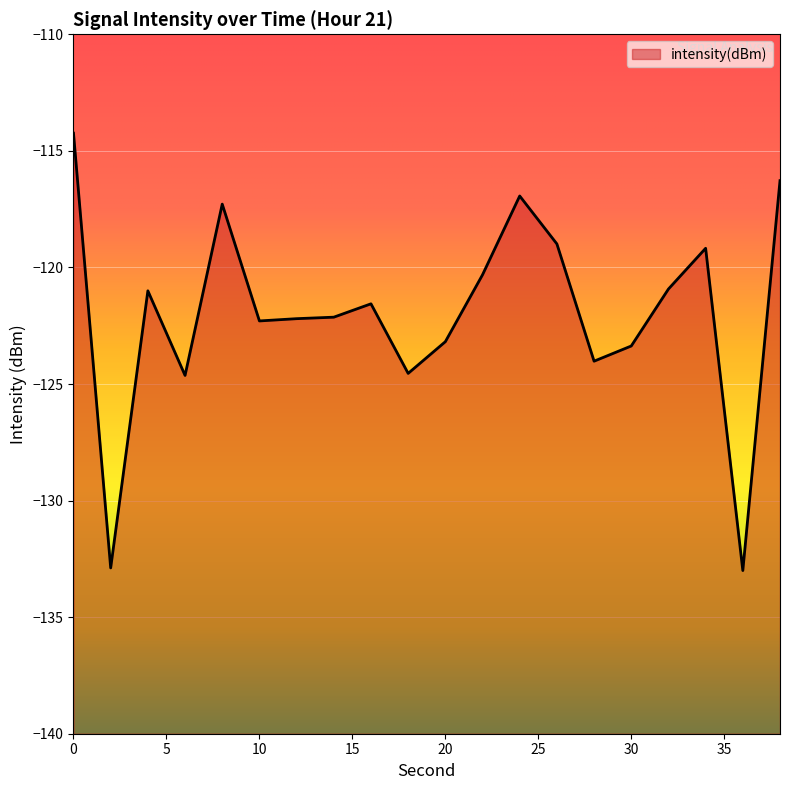

Read the value at 32.

-120.9